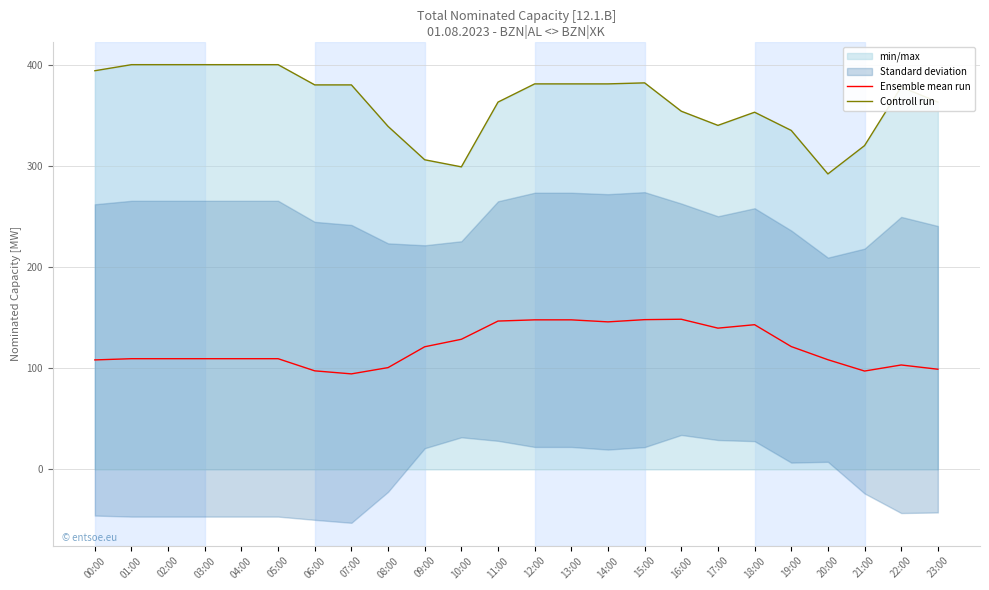

True or false: Controll run has a value of 559.5 at 13:00.

False